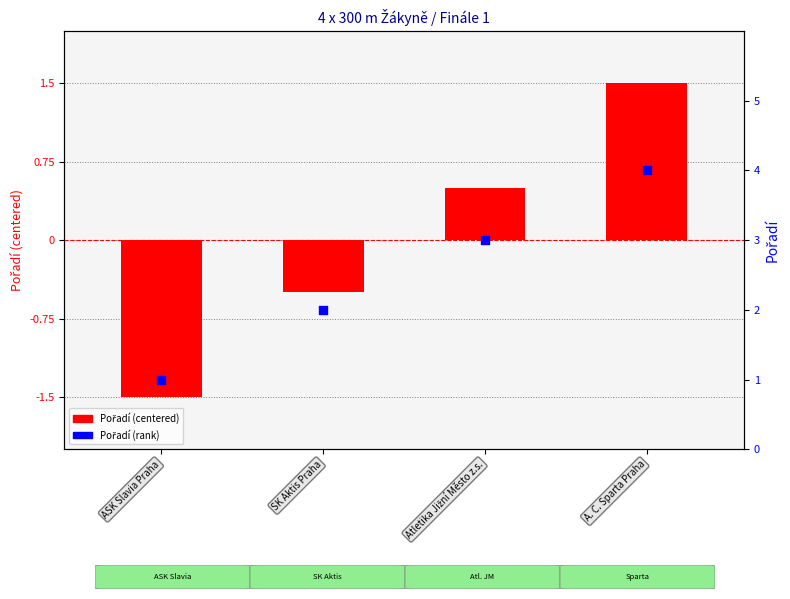

At how many categories does at least one series exceed 2?

2